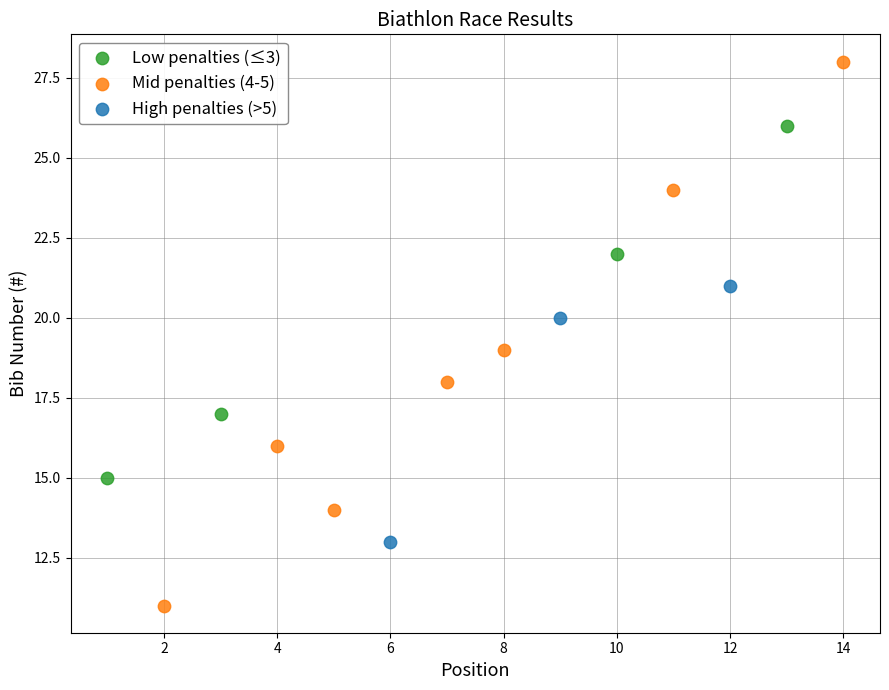

Which series contains the highest Y value?

Mid penalties (4-5)